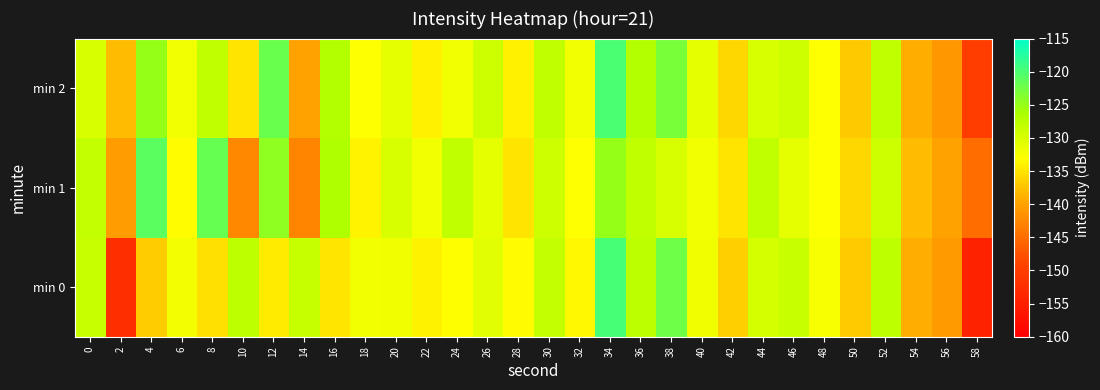

Which series changed the most between 2 and 42?

min 0